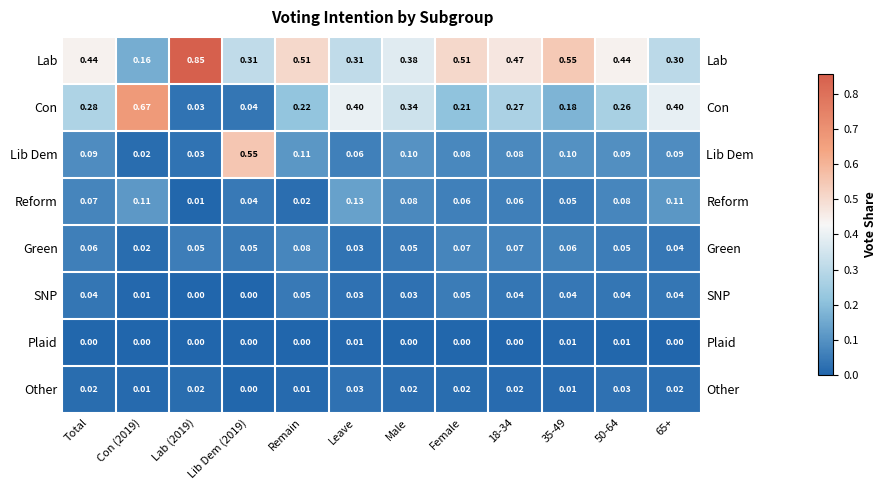

How many distinct data groups are displayed?

8